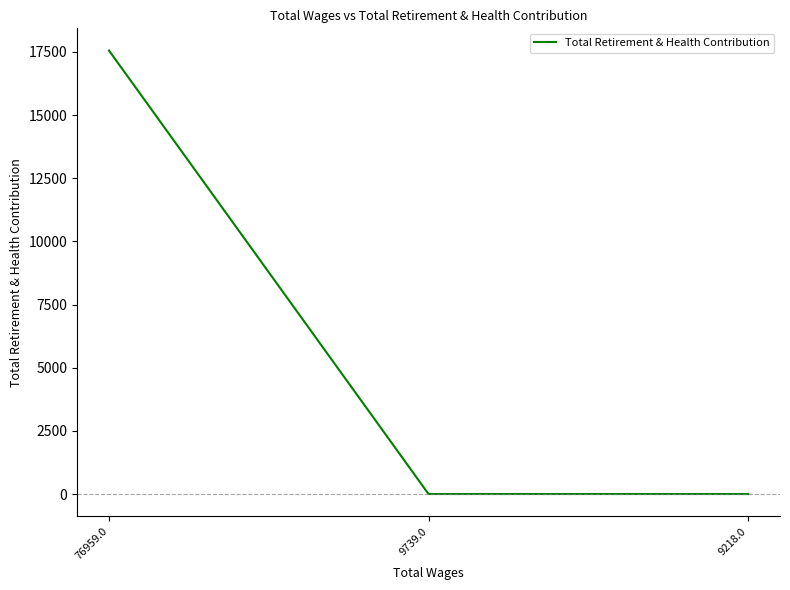

The value at 9739.0 is 6325. True or false?

False